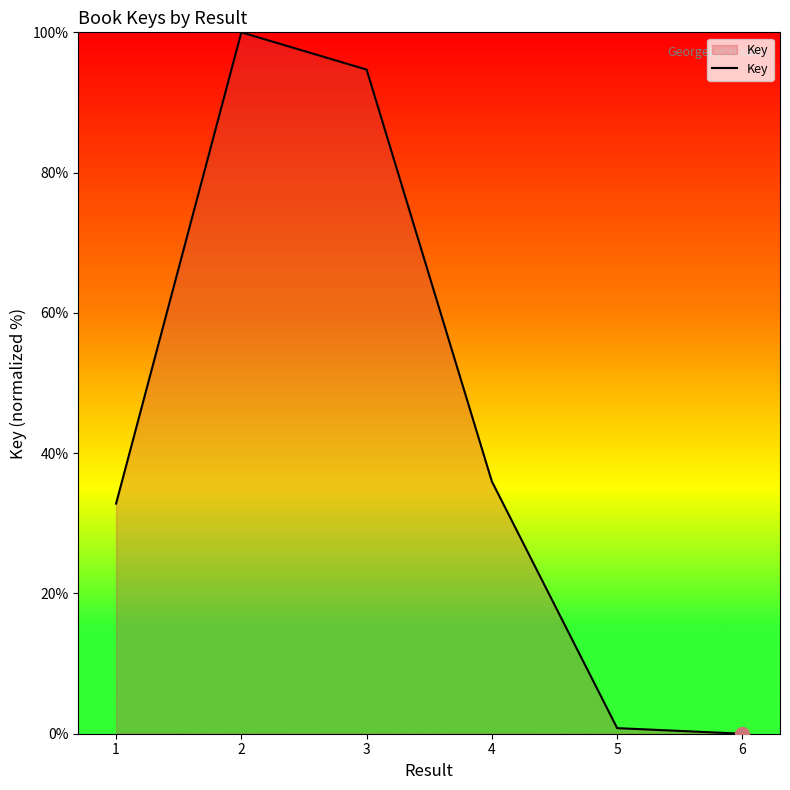

The value at 3 is 166.5. True or false?

False